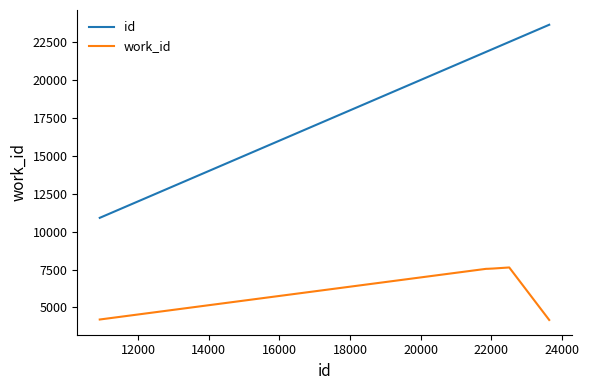

True or false: id has more than 2 points higher than both neighbors.

False